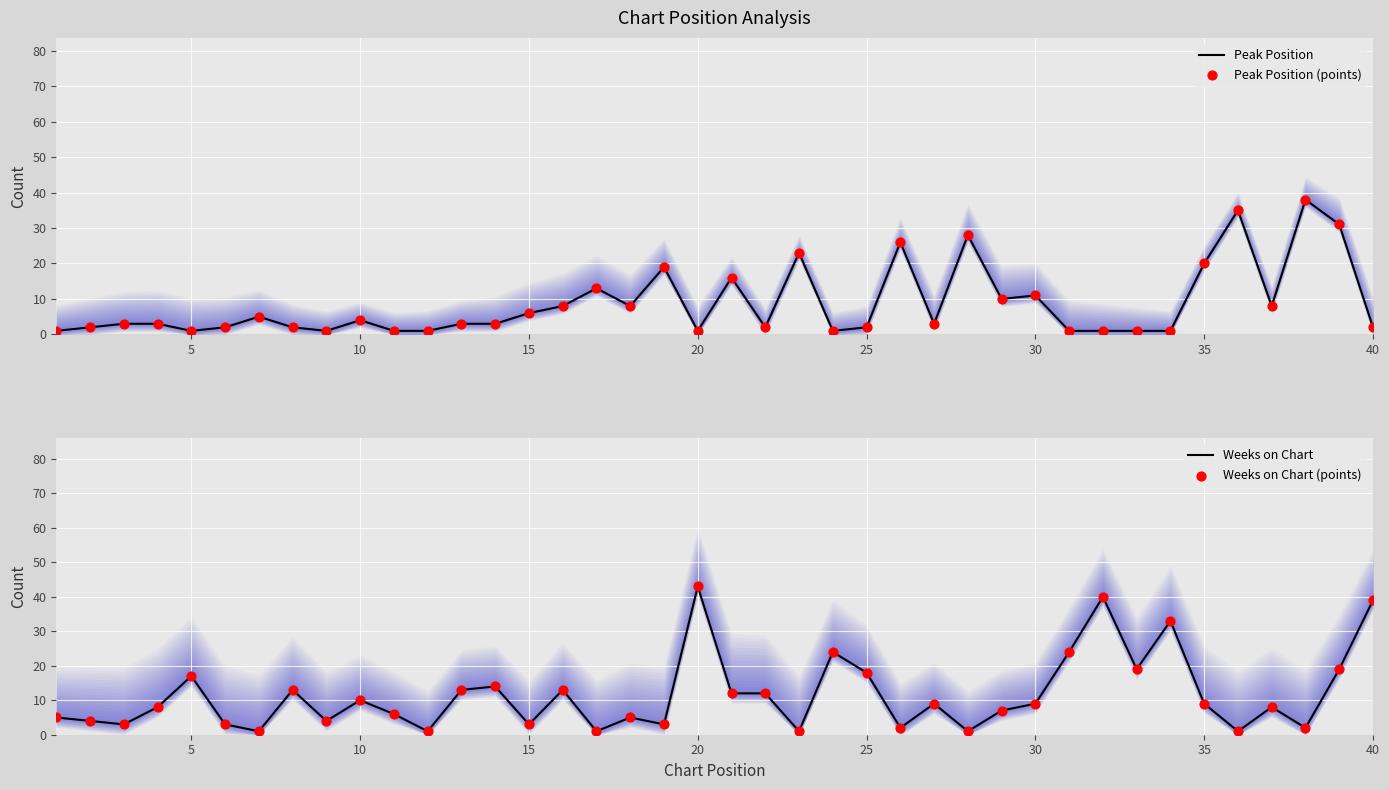

Which series has the largest total across all categories?

Weeks on Chart